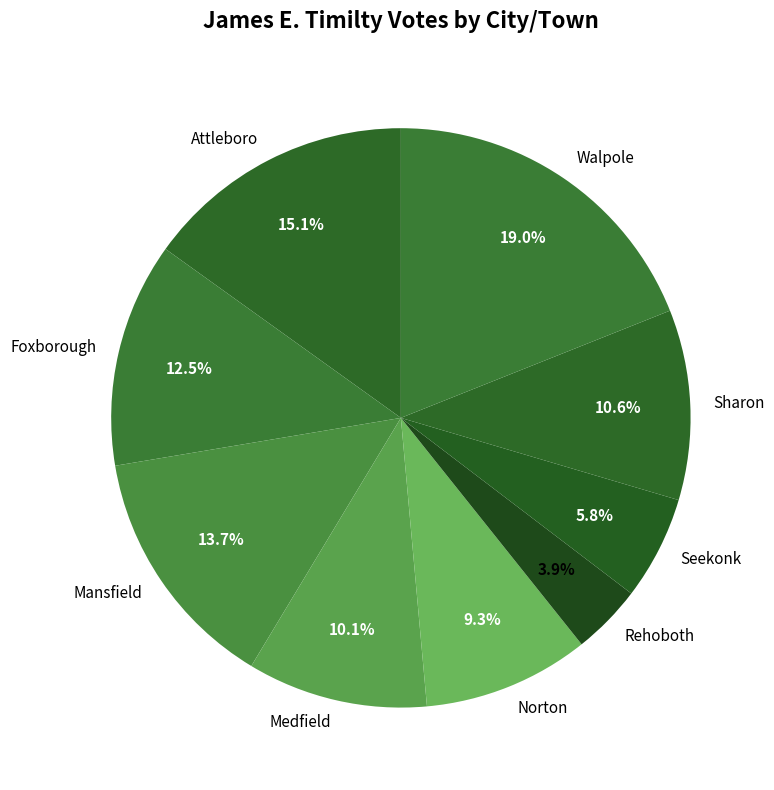

Between Walpole and Mansfield, which is larger?

Walpole